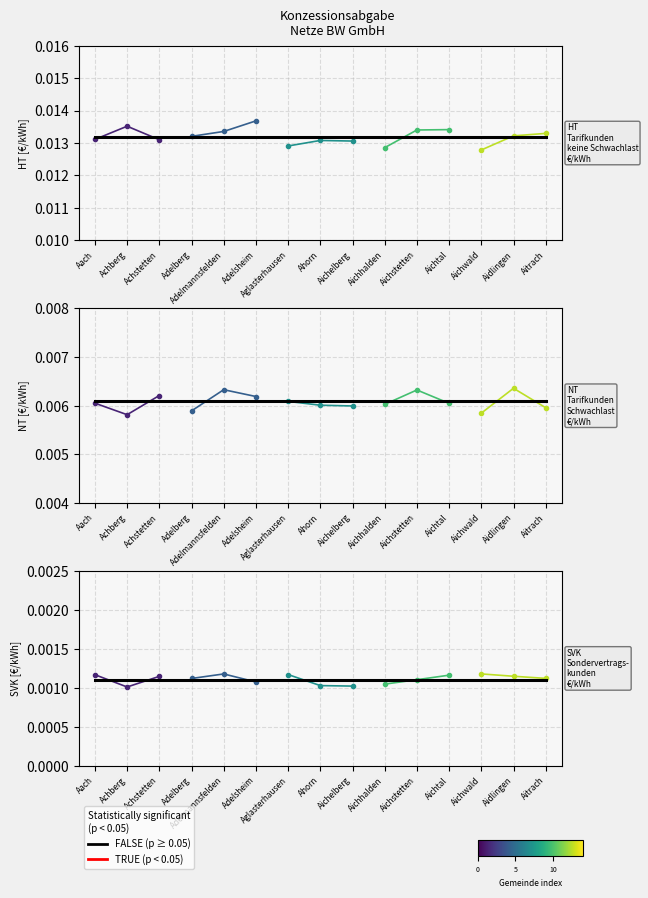

Which series changed the most between Aach and Achberg?

HT group 1